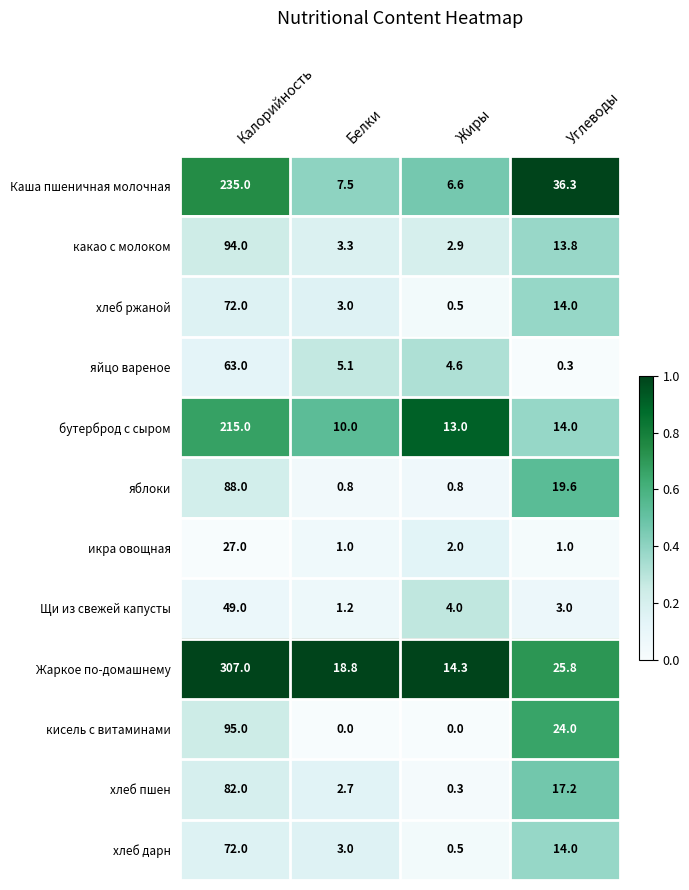

What is the difference between the highest and lowest values at Жиры?

14.3